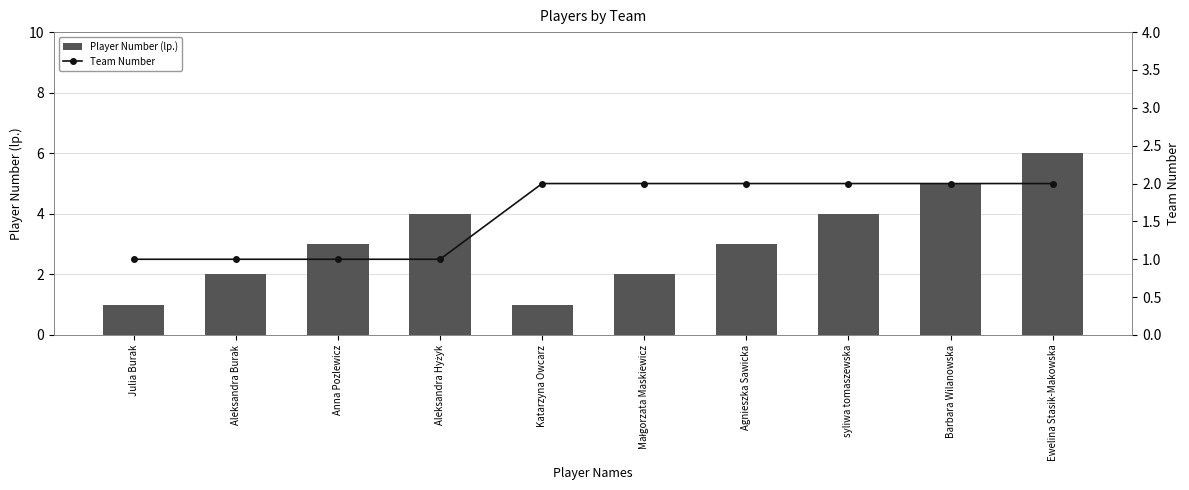

What is the label of the 1st bar from the left?

Julia Burak